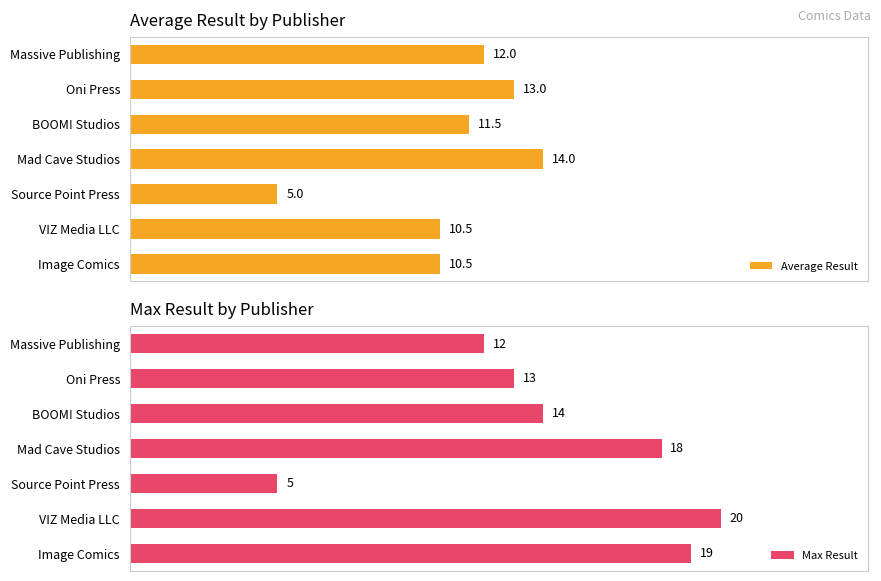

At which label does Average Result reach its peak?

Mad Cave Studios